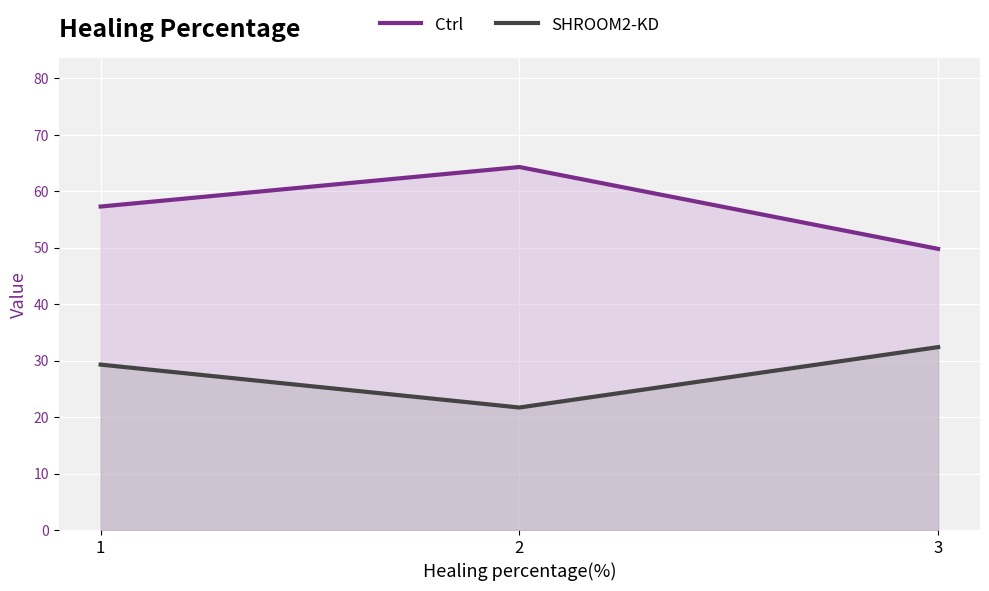

Which series has the widest spread of values?

Ctrl